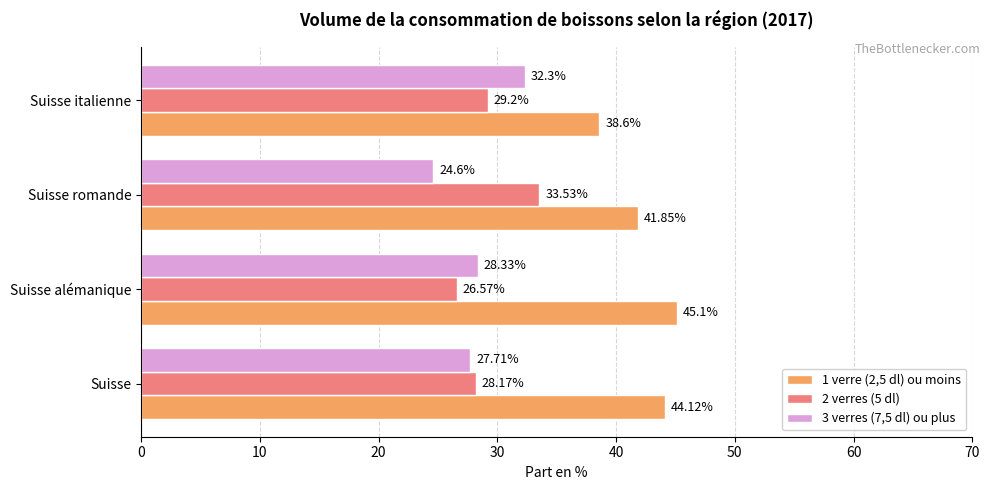

Rank the series at Suisse italienne from highest to lowest value.

1 verre (2,5 dl) ou moins, 3 verres (7,5 dl) ou plus, 2 verres (5 dl)